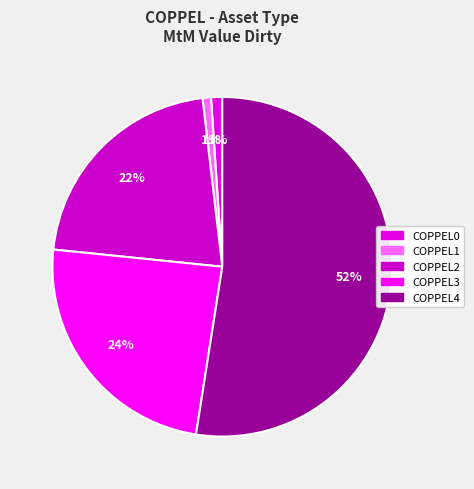

What percentage do COPPEL2 and COPPEL1 together represent?

22.3%